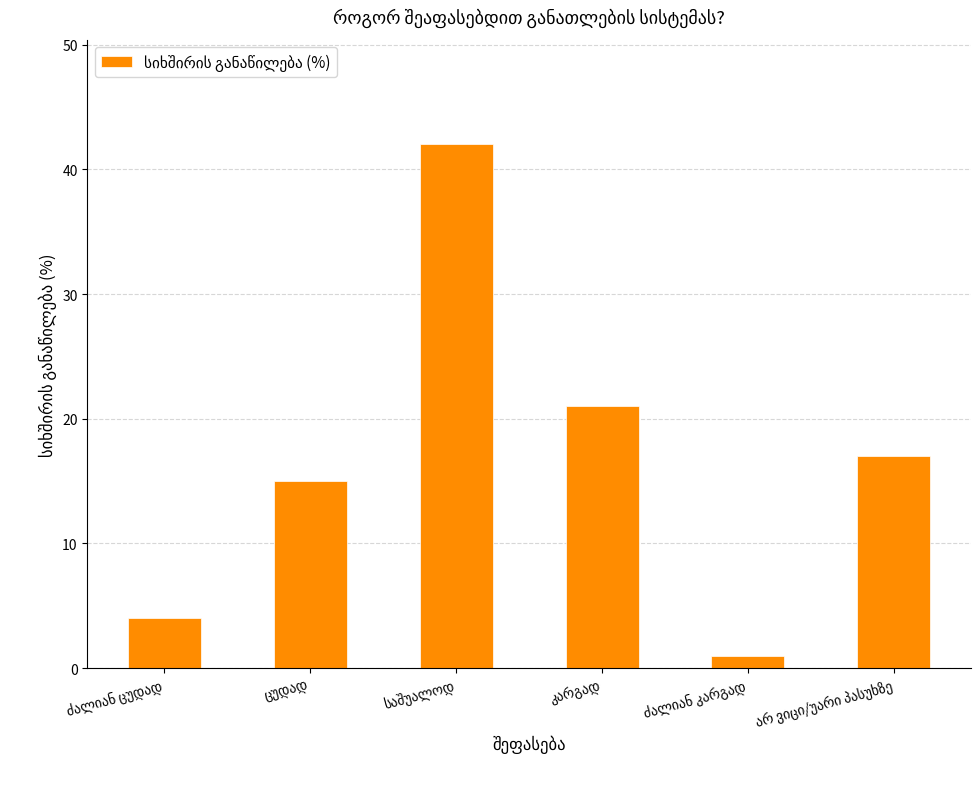

What is the maximum value shown in the chart?

42